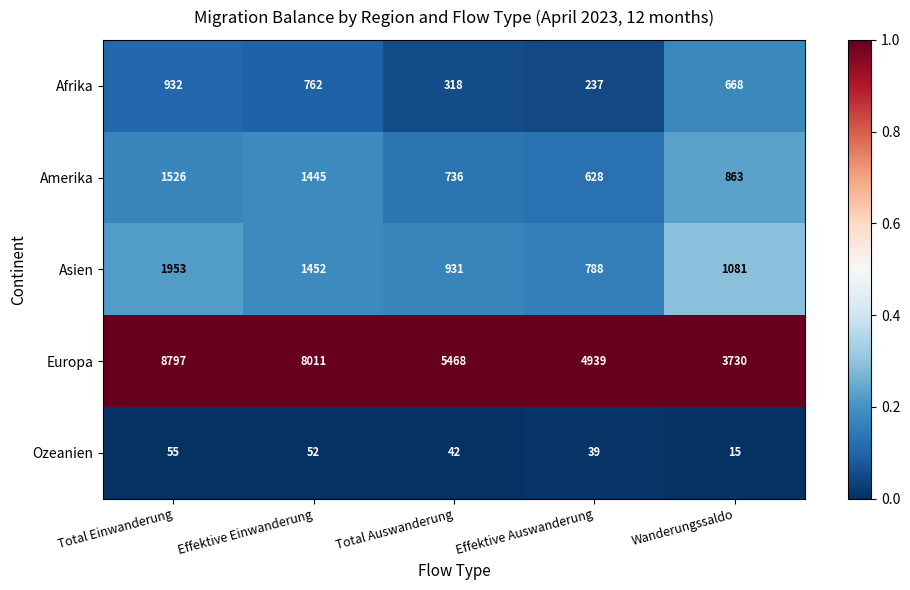

Between Effektive Auswanderung and Wanderungssaldo, which series saw the biggest shift?

Europa